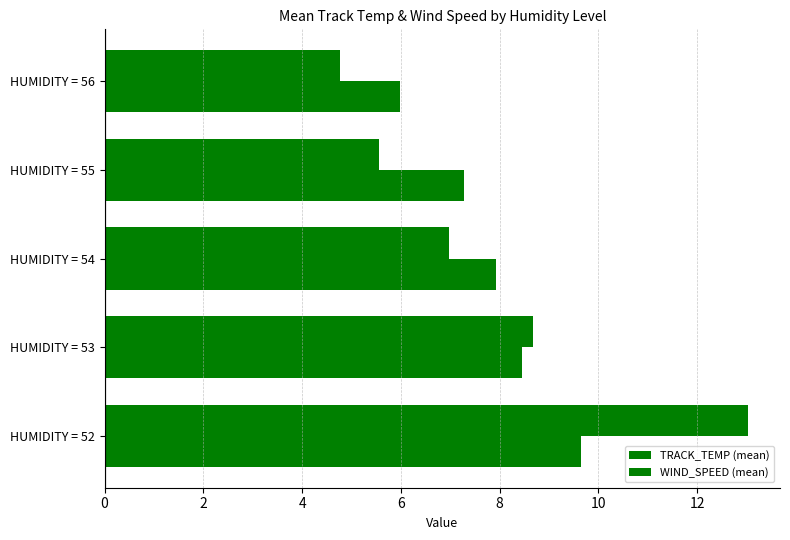

Reading left to right, list all the values displayed in this chart.

TRACK_TEMP (mean): 13.0	8.7	7.0	5.6	4.8
WIND_SPEED (mean): 9.7	8.4	7.9	7.3	6.0